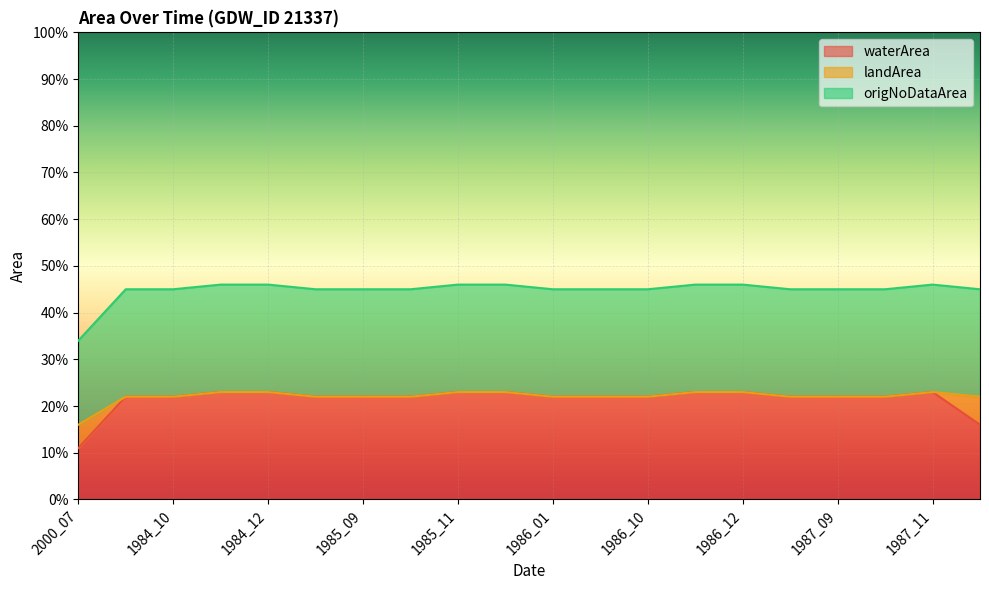

Does the chart display data point markers on the line(s)?

No